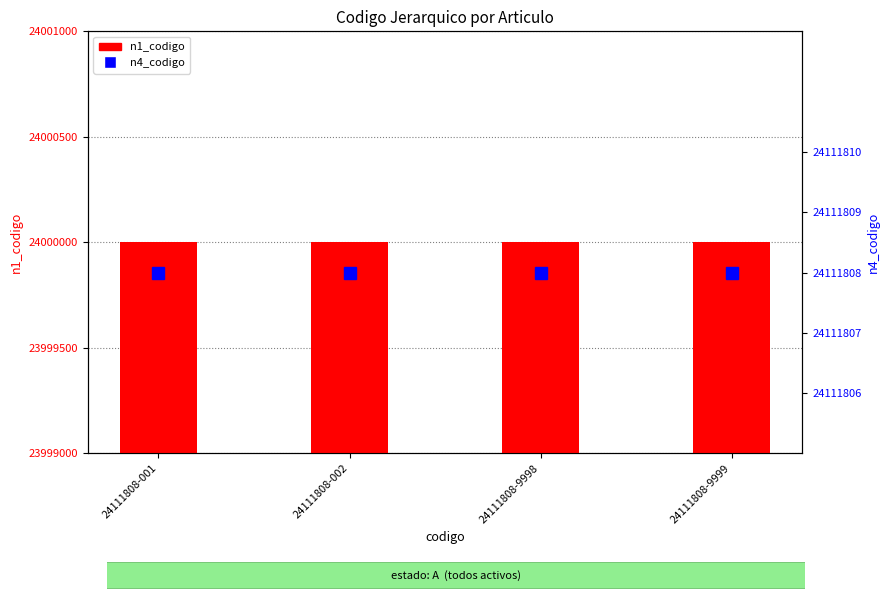

How many data points does each series have?

4